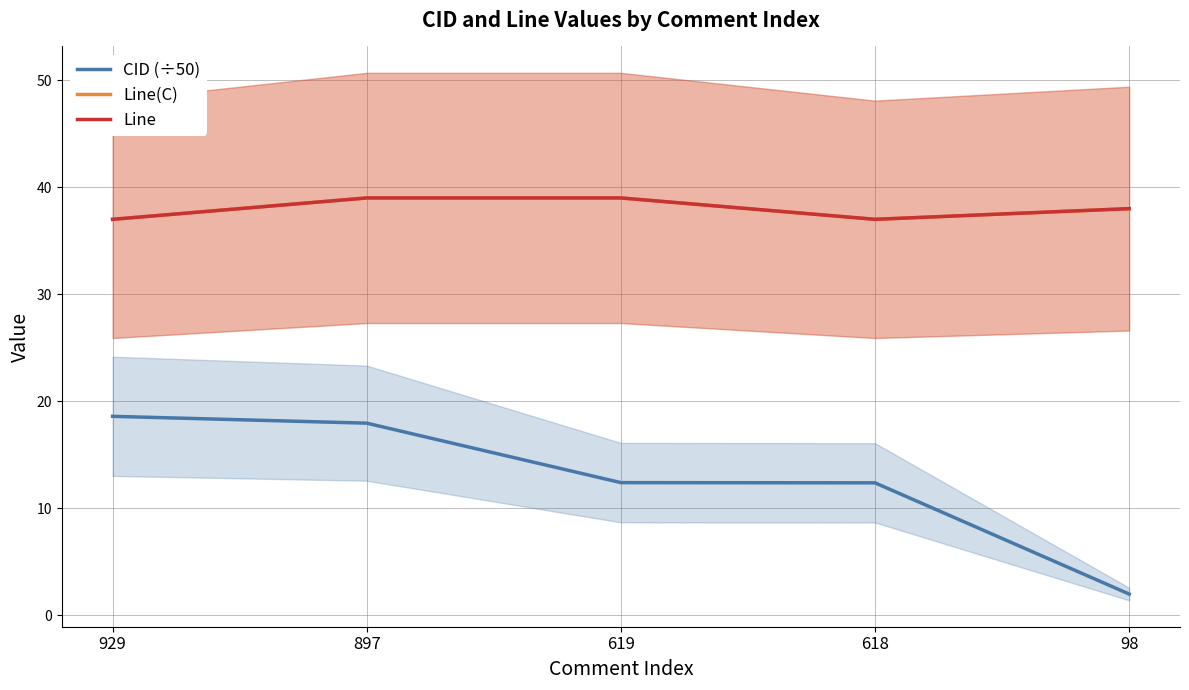

Is the value of Line(C) at 619 greater than the value of CID (÷50) at 618?

Yes